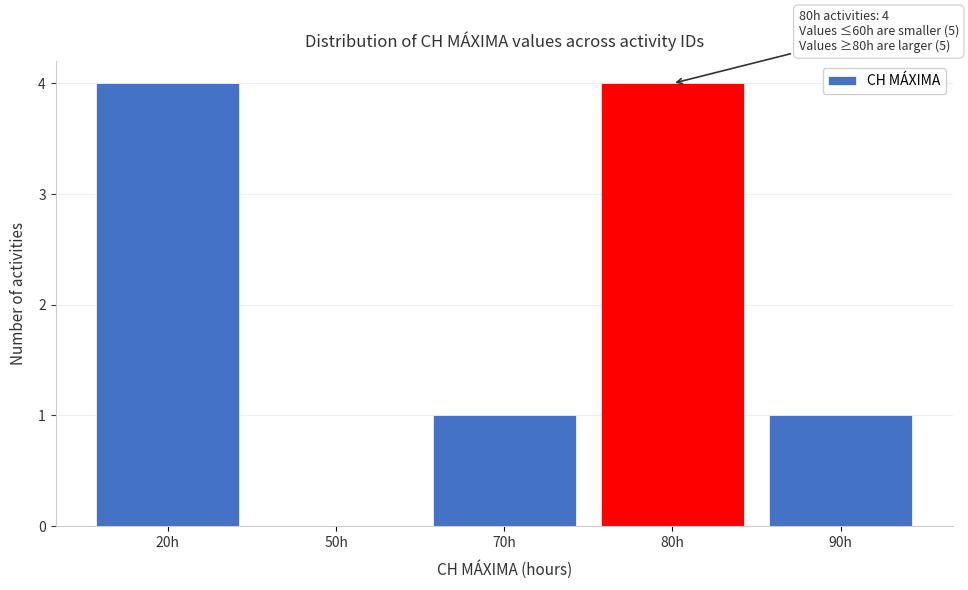

Reading left to right, extract all data points from this chart.

20h=4	50h=0	70h=1	80h=4	90h=1